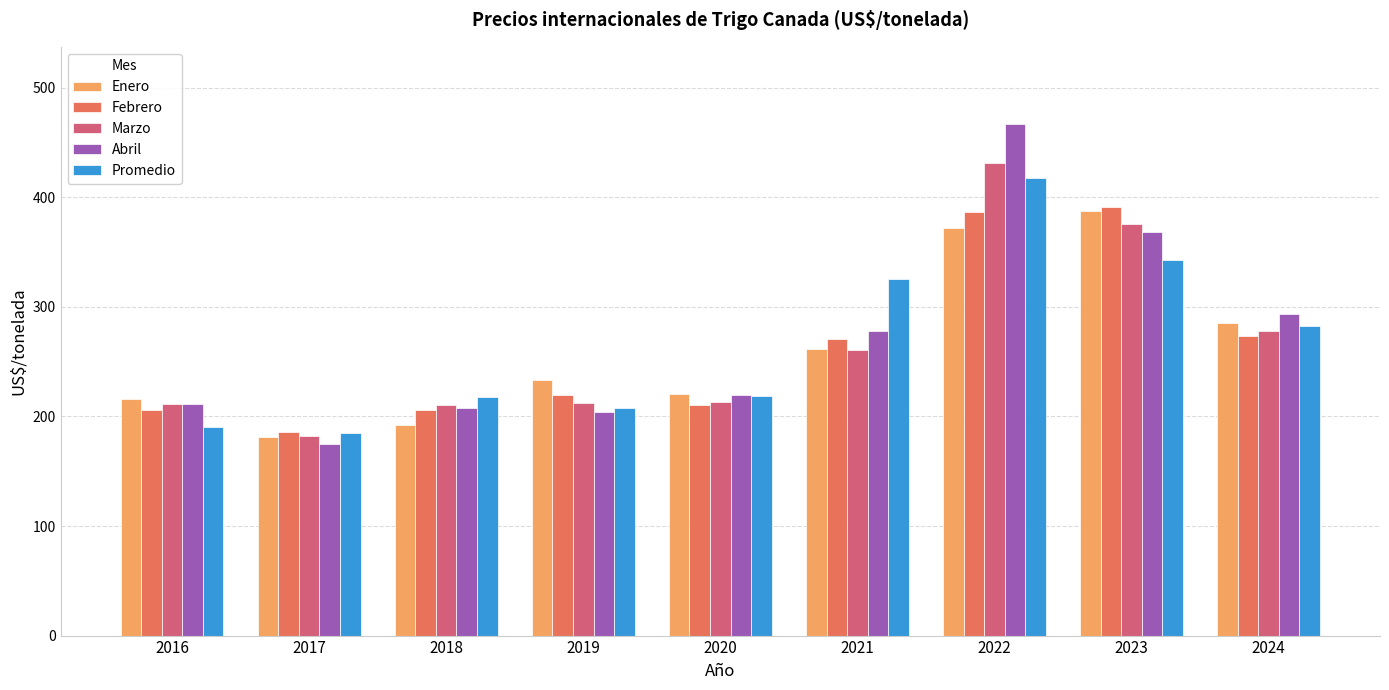

What is the minimum value shown in the chart?

175.2